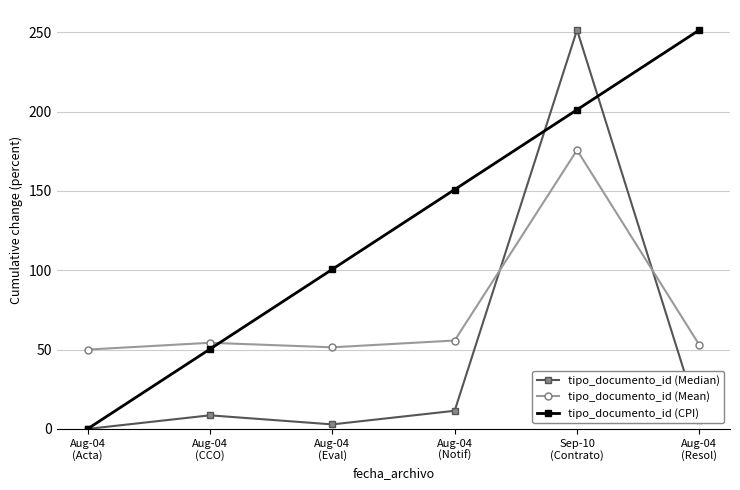

Reading left to right, list all the values displayed in this chart.

tipo_documento_id (Median): 0.0	8.6	2.9	11.4	251.4	5.7
tipo_documento_id (Mean): 50.0	54.3	51.4	55.7	175.7	52.9
tipo_documento_id (CPI): 0.0	50.3	100.6	150.9	201.1	251.4